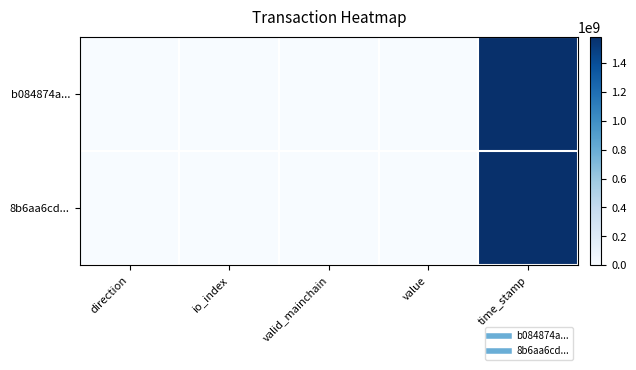

Between time_stamp and valid_mainchain, which is larger?

time_stamp